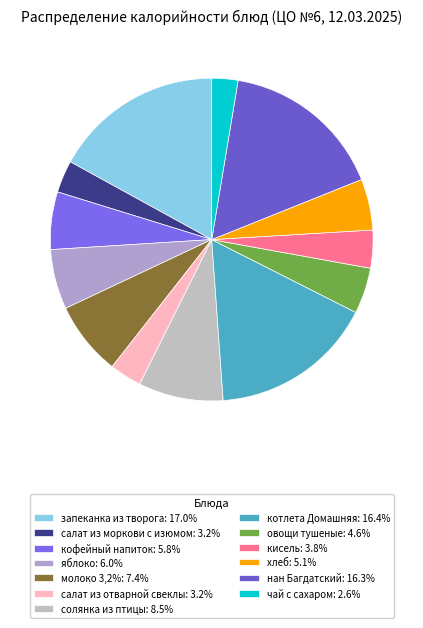

To the nearest percent, what percentage of the pie is кофейный напиток?

6%